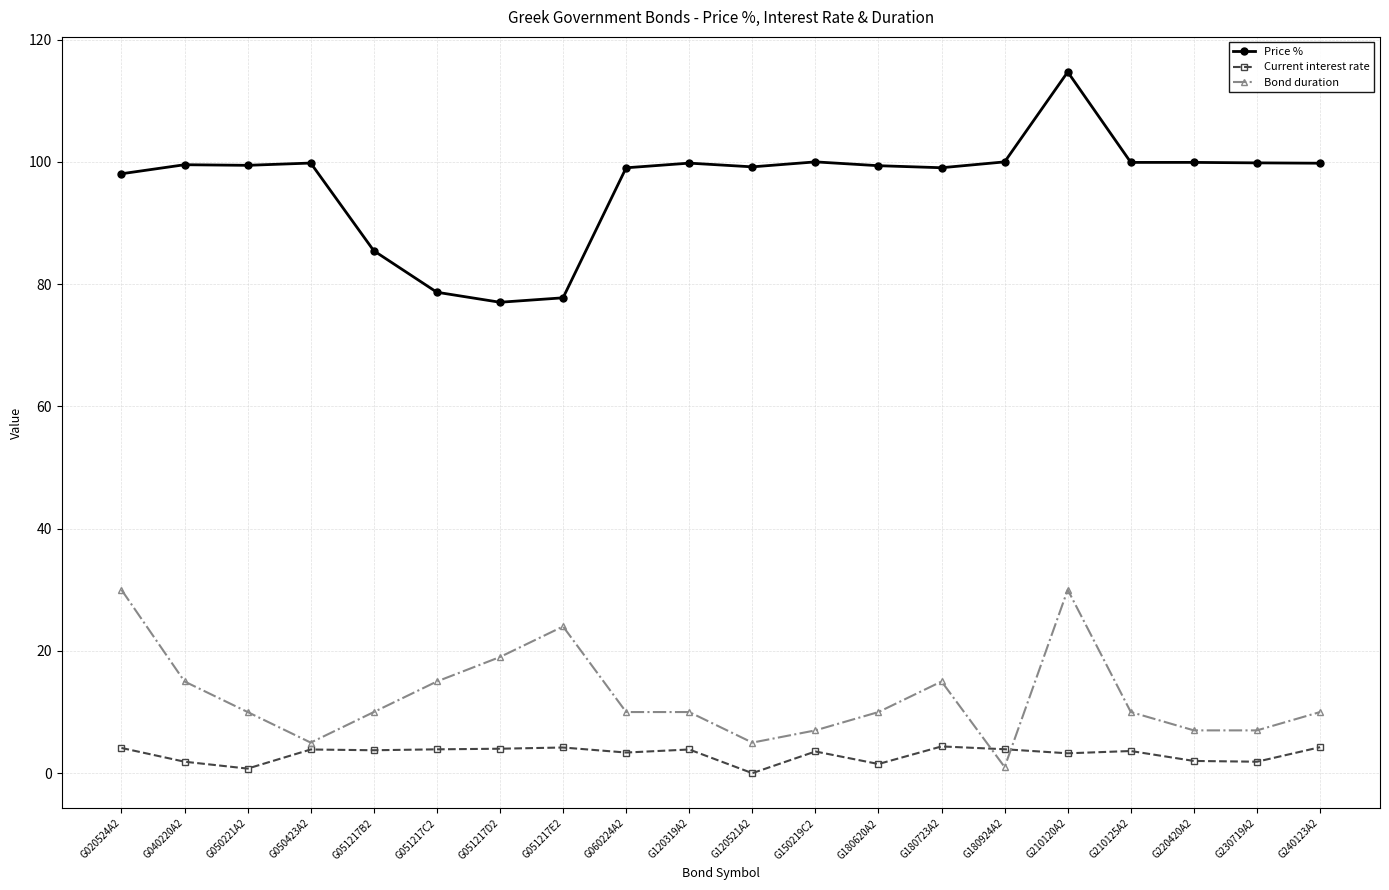

True or false: Bond duration and Price % intersect in this chart.

False